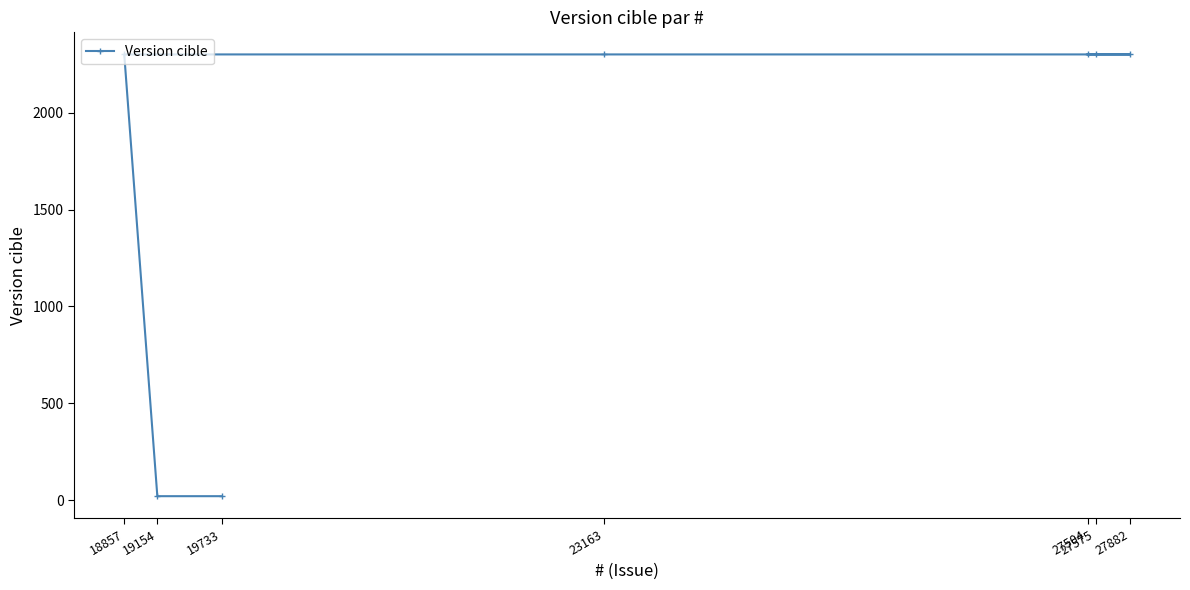

The value at 18857 is 2301.0. True or false?

True